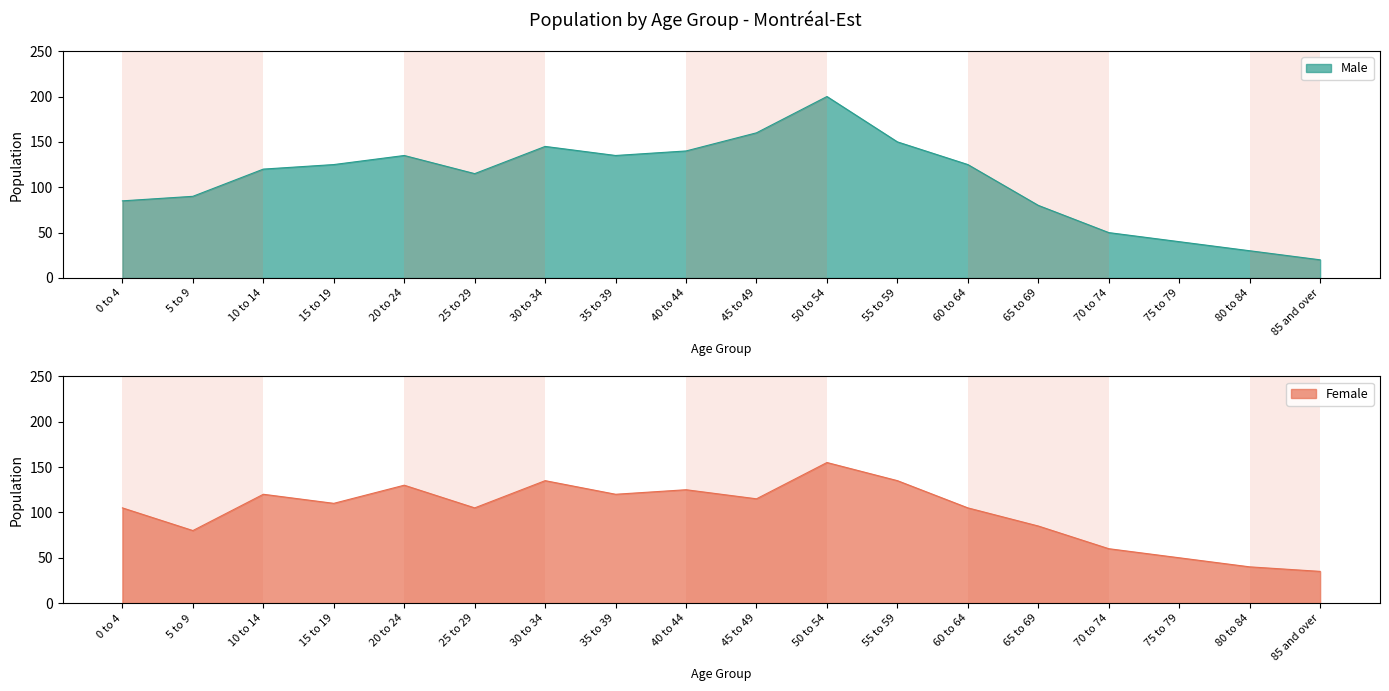

Which series has the widest spread of values?

Male